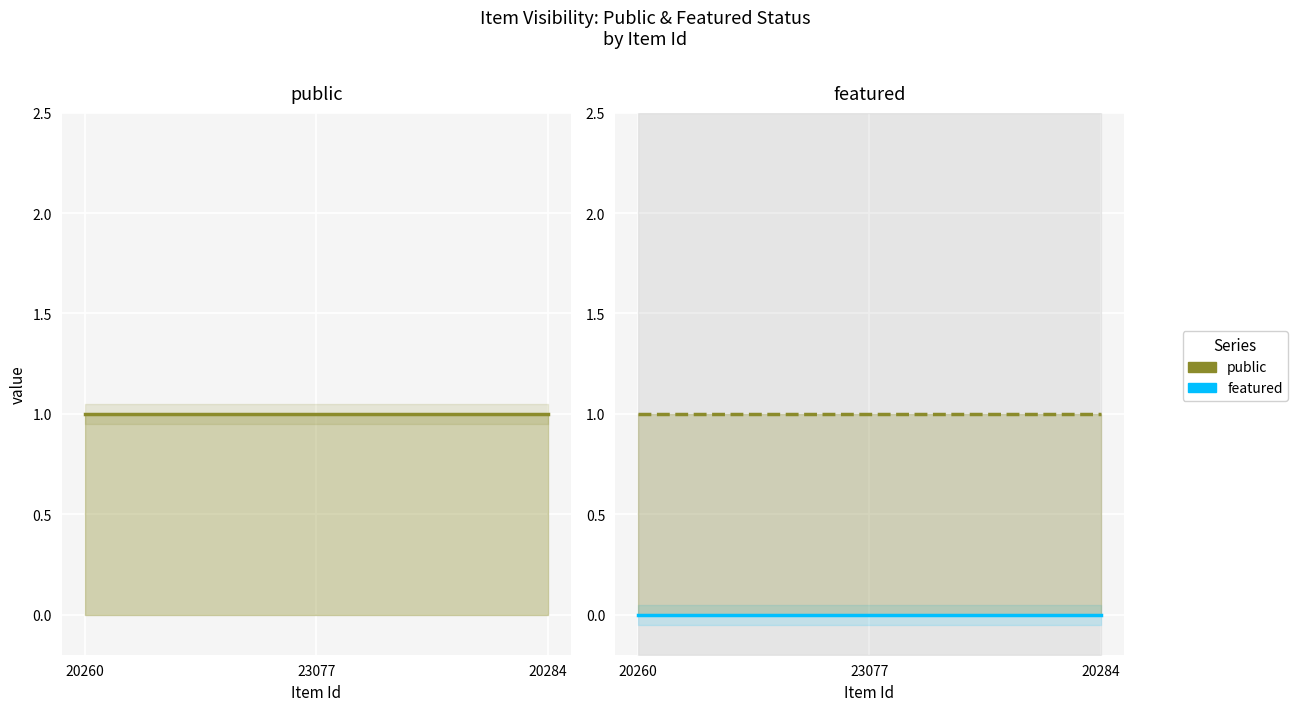

Is the value of public at 20284 greater than the value of featured at 20284?

Yes